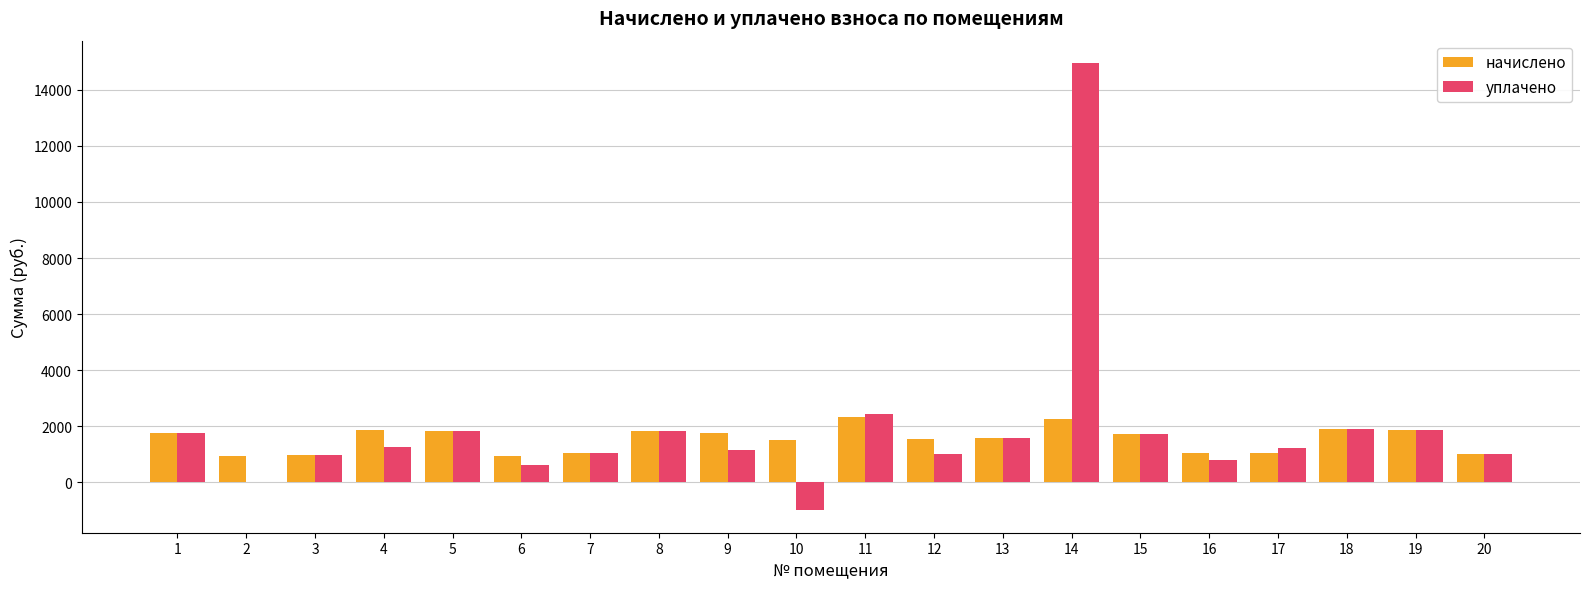

The value of уплачено at 9 is 1163.3. True or false?

True